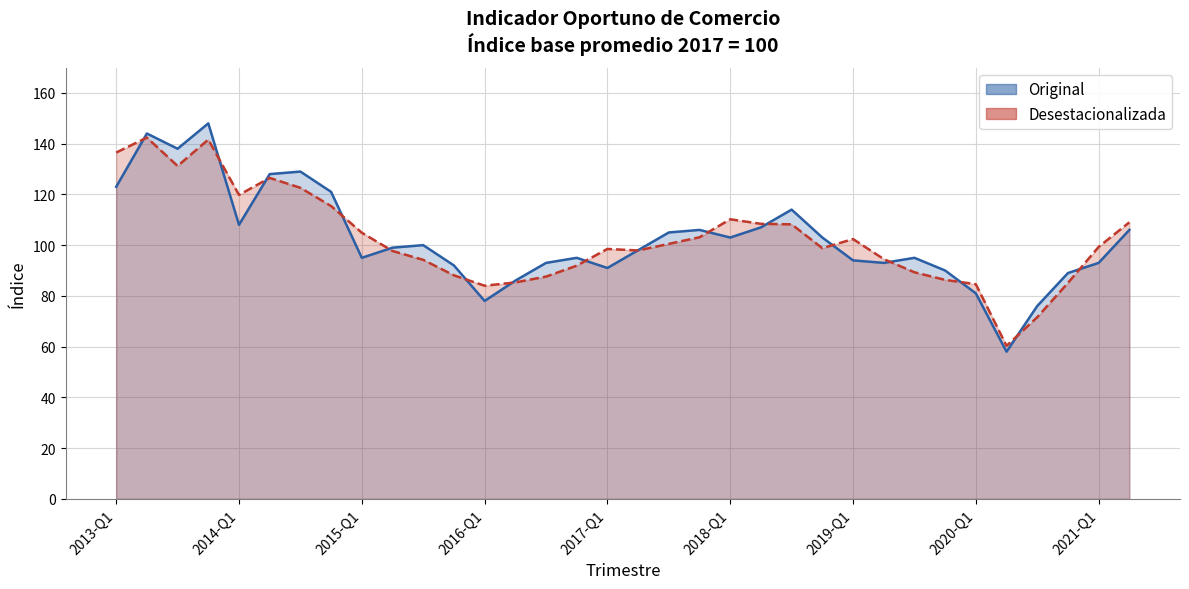

How many interior local valleys does the Desestacionalizada series have?

6